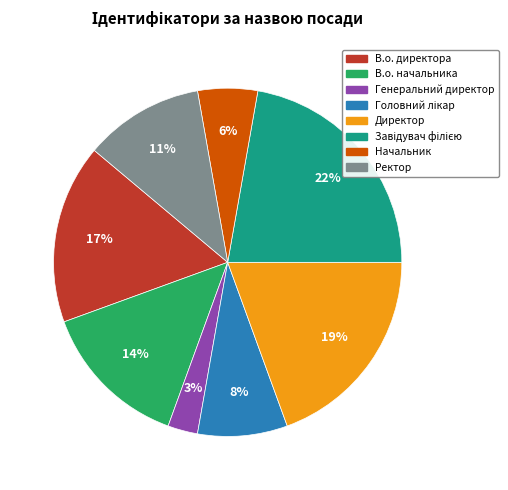

The В.о. начальника slice represents 6% of the pie. True or false?

False